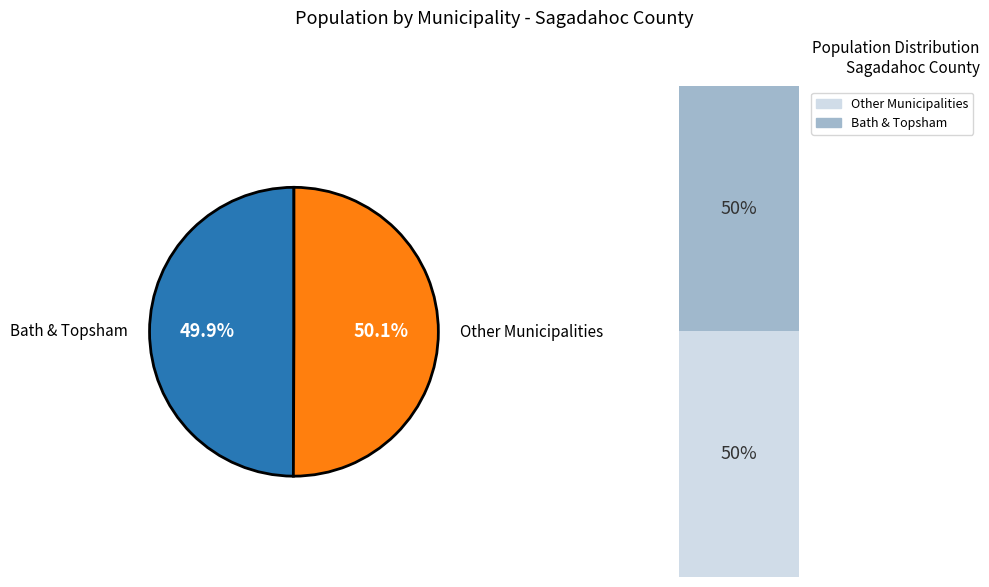

Does Topsham represent more than half of the total?

No